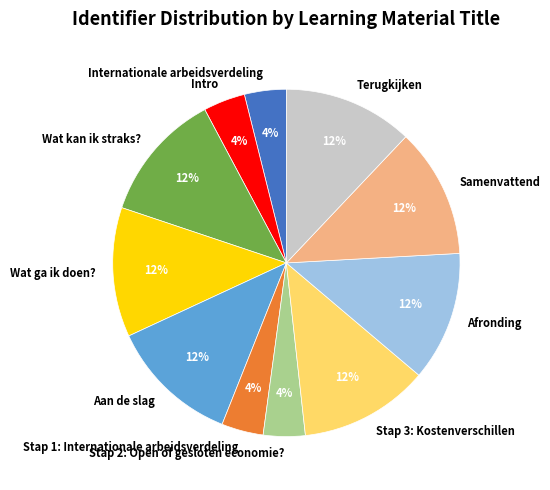

What percentage is the Aan de slag slice, to the nearest percent?

12%